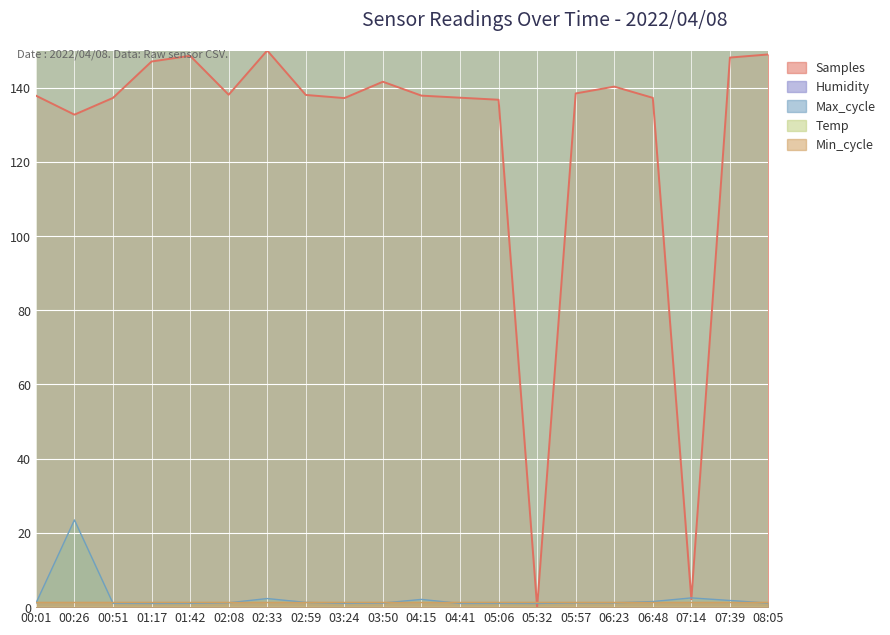

What is the approximate value of Samples at 05:06?

136.7